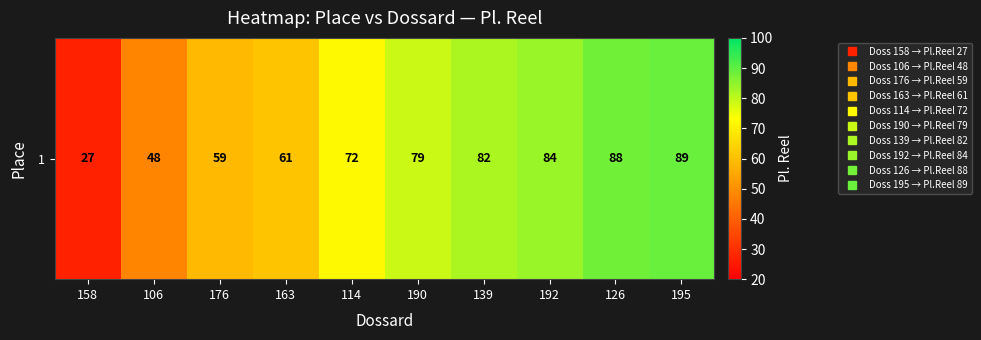

Where does the data first go above 79?

139